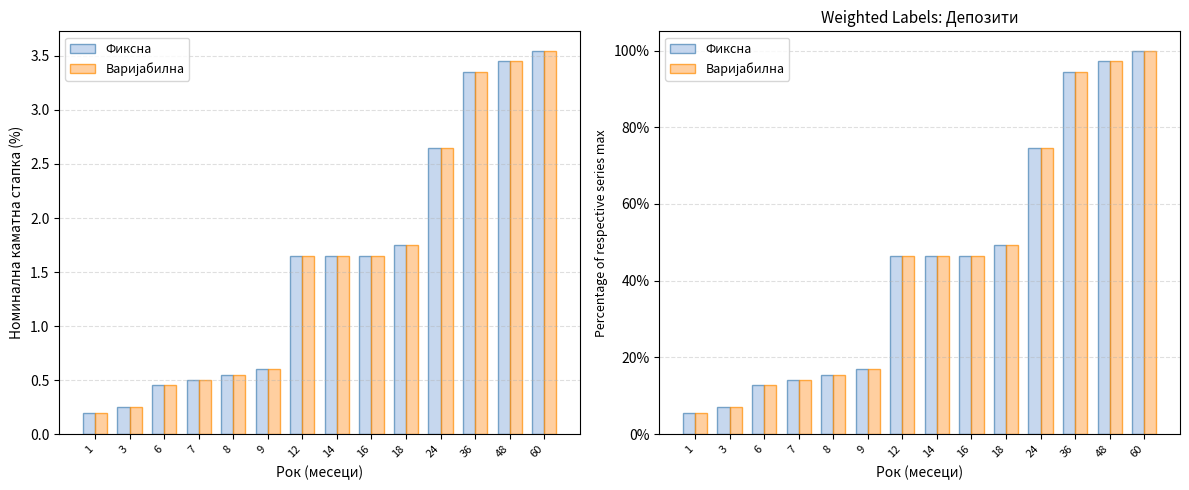

How many data points in Фиксна are less than 46?

6